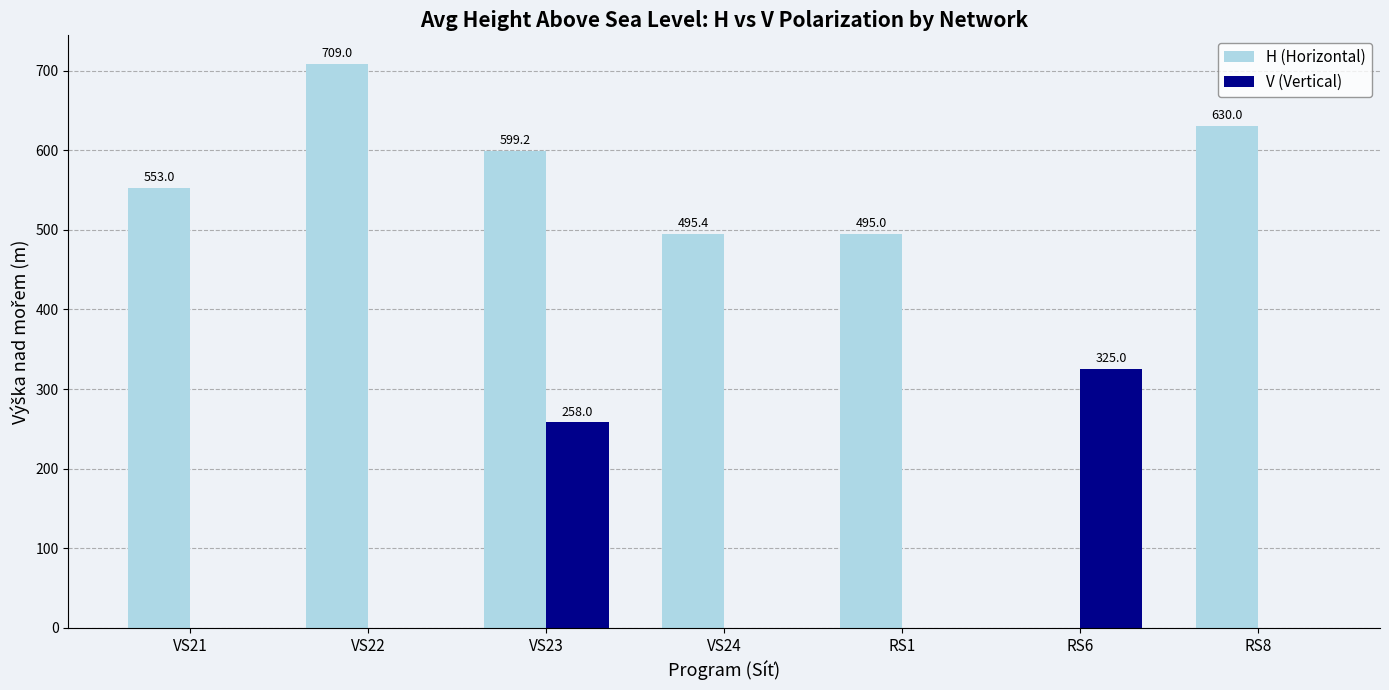

Are the bars horizontal?

No